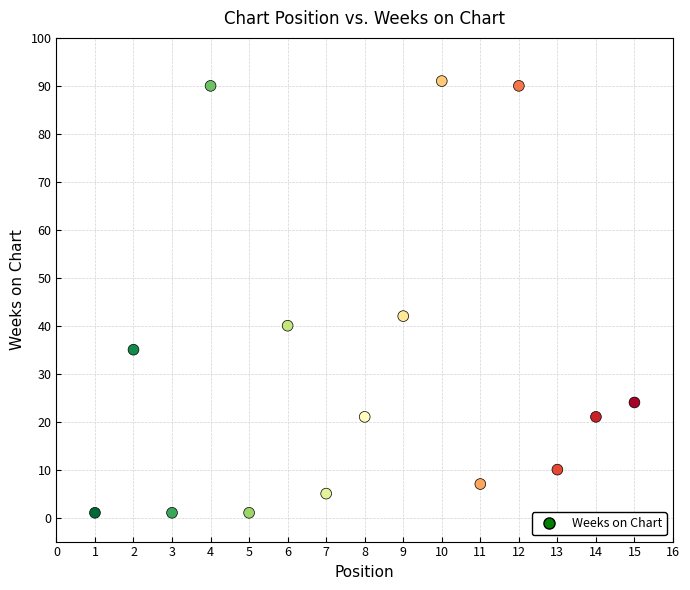

What Y value in the scatter plot is closest to 46?

42